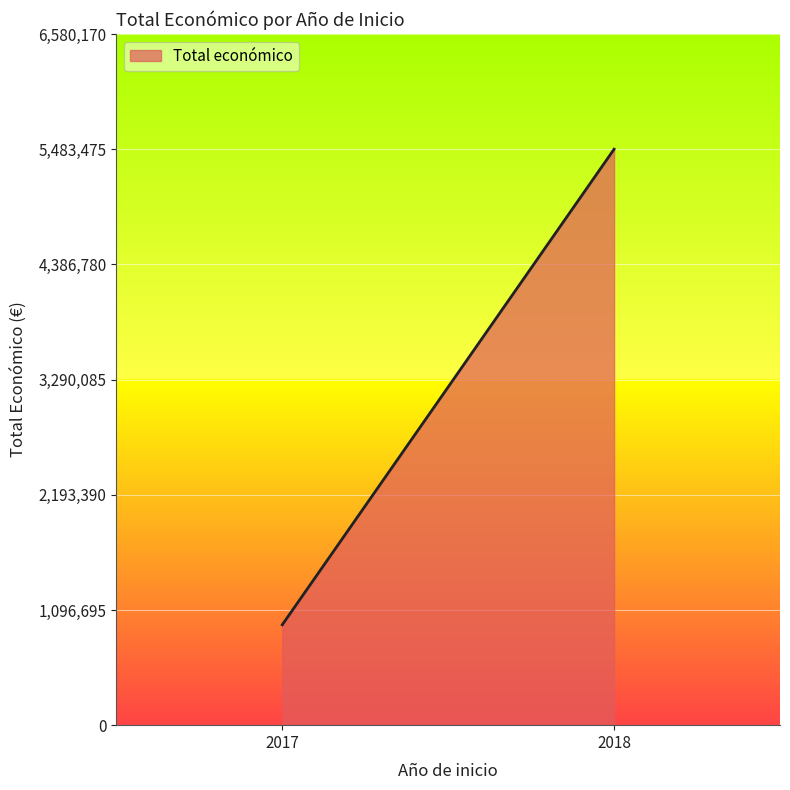

What is the difference between the maximum and minimum values?

4527938.0